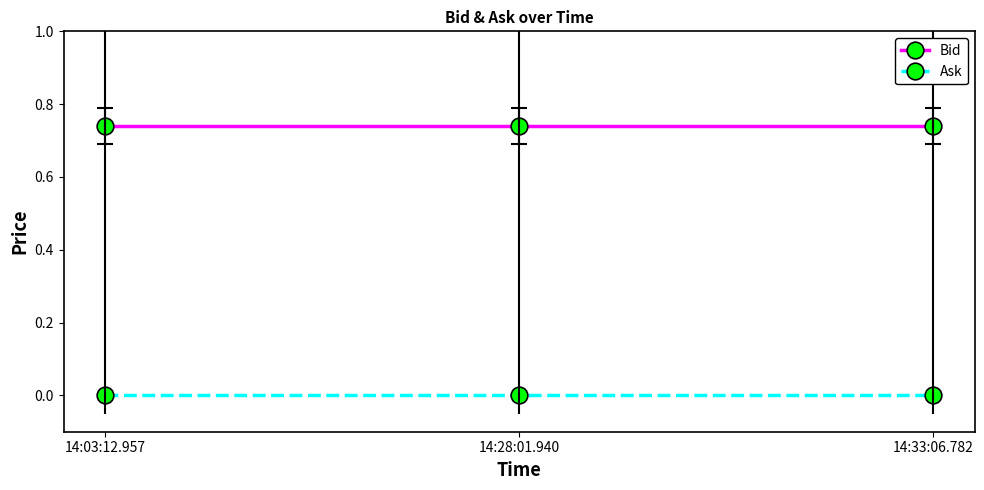

Where is Bid nearest to the value 0?

14:03:12.957